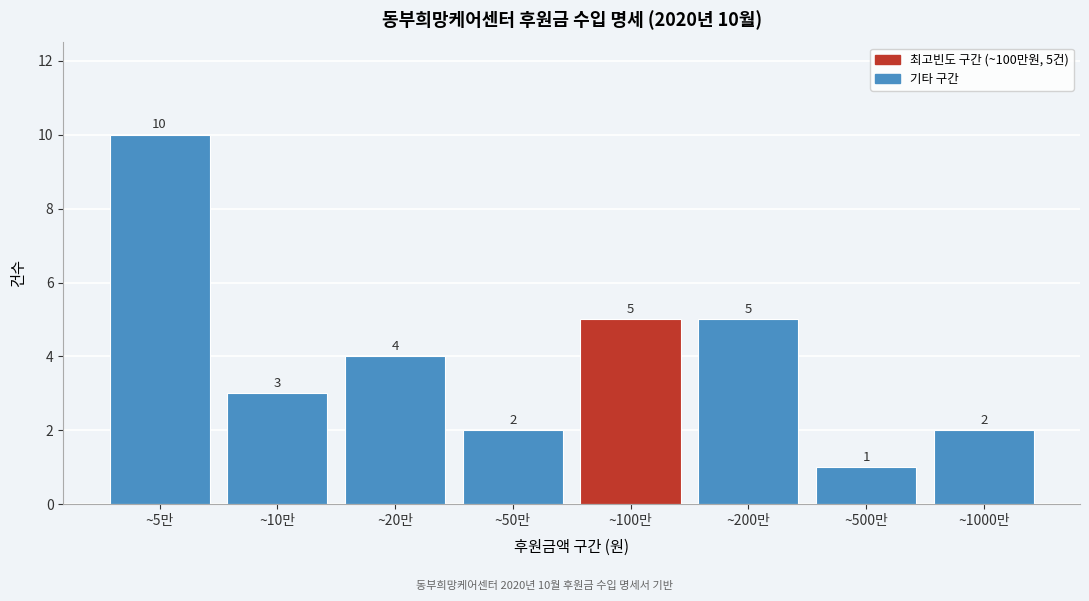

Reading left to right, extract all data points from this chart.

10	3	4	2	5	5	1	2